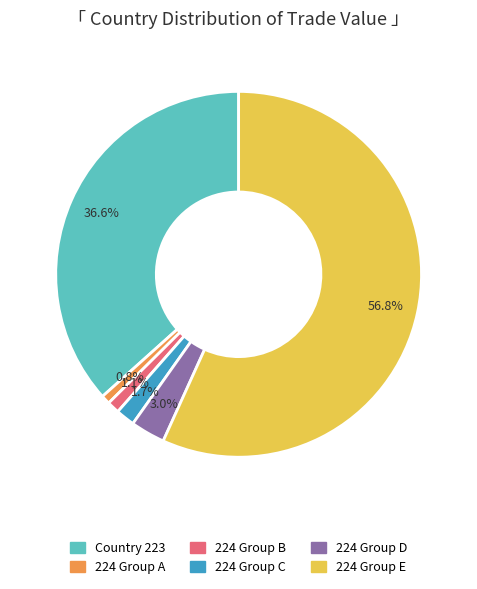

How many segments does this pie chart have?

6